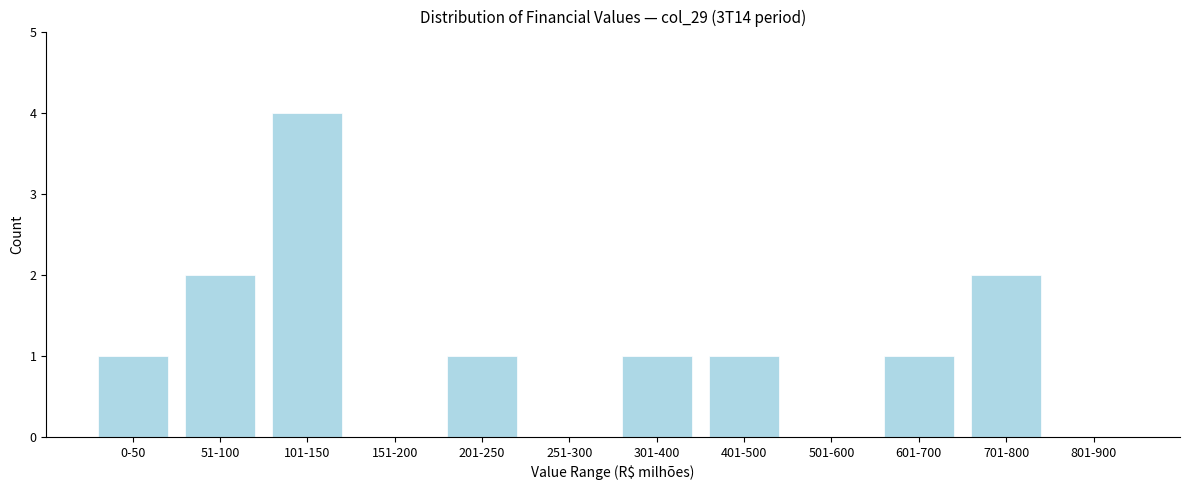

Reading left to right, transcribe all the data shown in this chart.

0-50=1	51-100=2	101-150=4	151-200=0	201-250=1	251-300=0	301-400=1	401-500=1	501-600=0	601-700=1	701-800=2	801-900=0